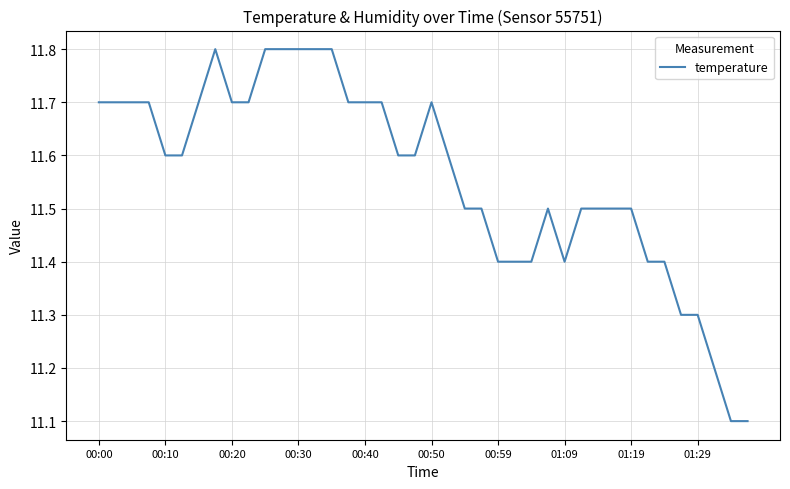

Reading right to left, what are all the values shown in this chart?

11.1	11.1	11.2	11.3	11.3	11.4	11.4	11.5	11.5	11.5	11.5	11.4	11.5	11.4	11.4	11.4	11.5	11.5	11.6	11.7	11.6	11.6	11.7	11.7	11.7	11.8	11.8	11.8	11.8	11.8	11.7	11.7	11.8	11.7	11.6	11.6	11.7	11.7	11.7	11.7